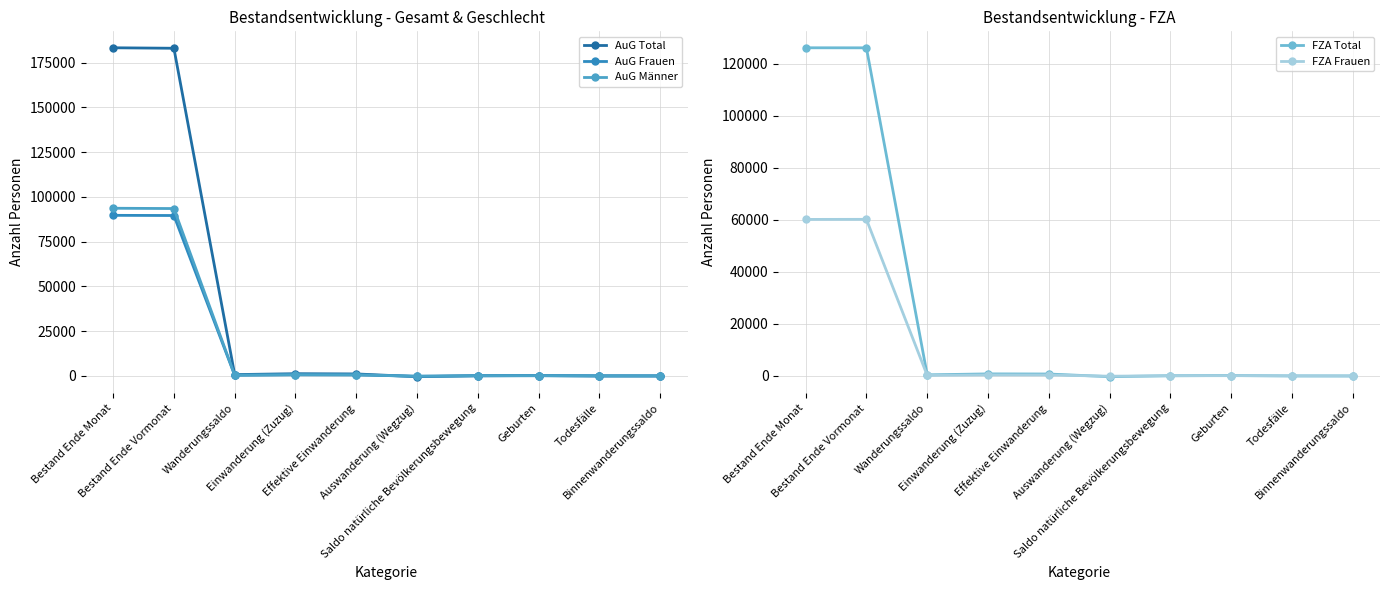

At which label is FZA Frauen closest to 29999?

Einwanderung (Zuzug)